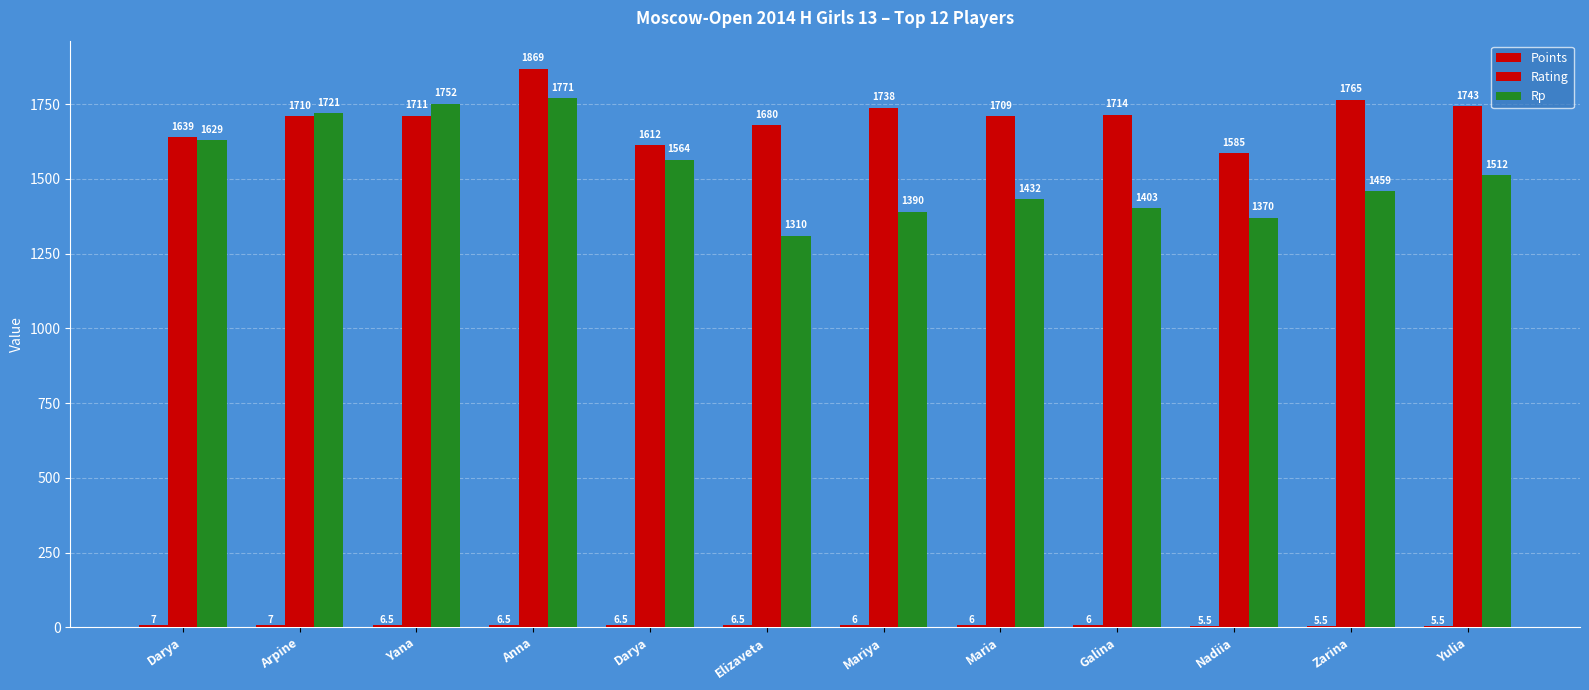

Where is Points nearest to the value 6?

Mariya